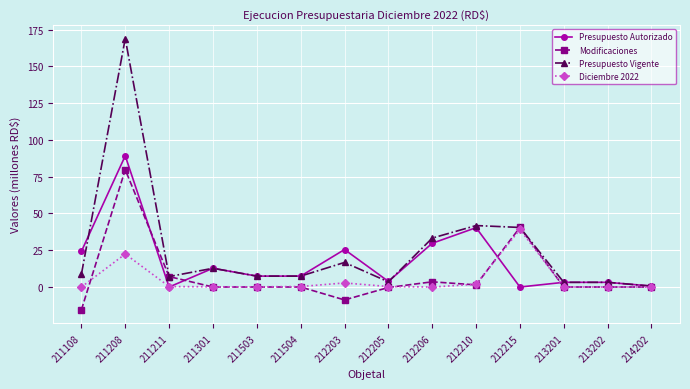

What are all the series names shown in the legend?

Presupuesto Autorizado, Modificaciones, Presupuesto Vigente, Diciembre 2022